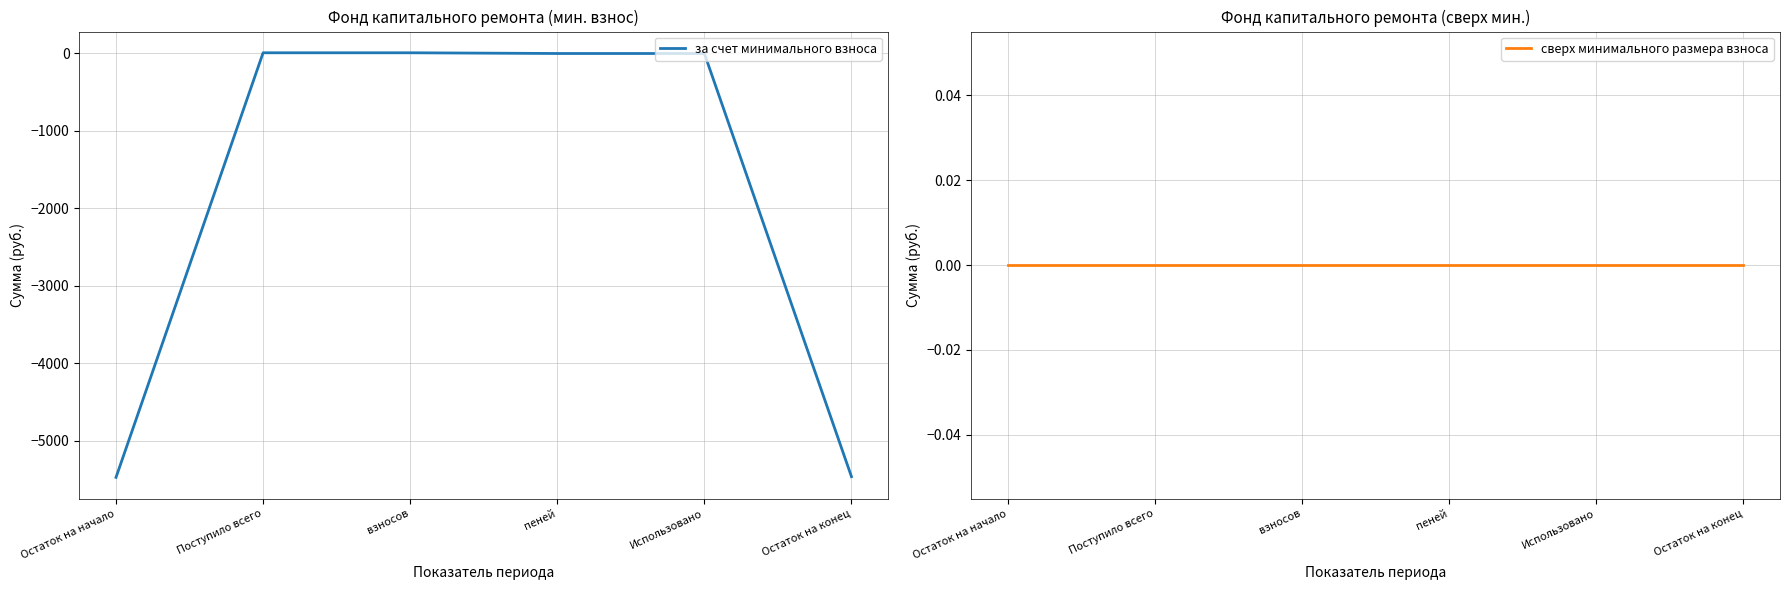

What is the label of the 1st point from the left?

Остаток на начало